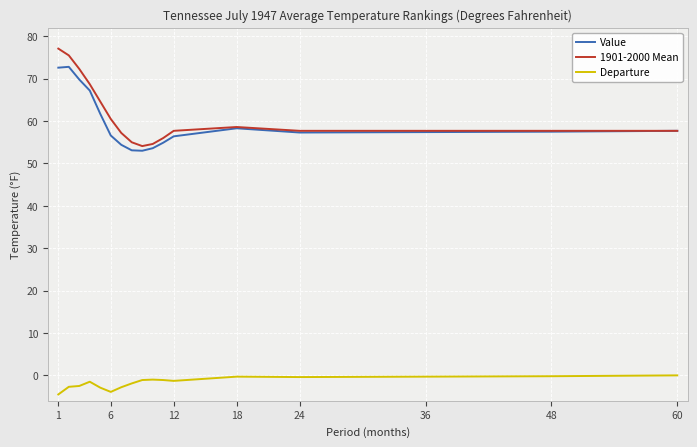

What is the average value of the Departure series?

-1.7